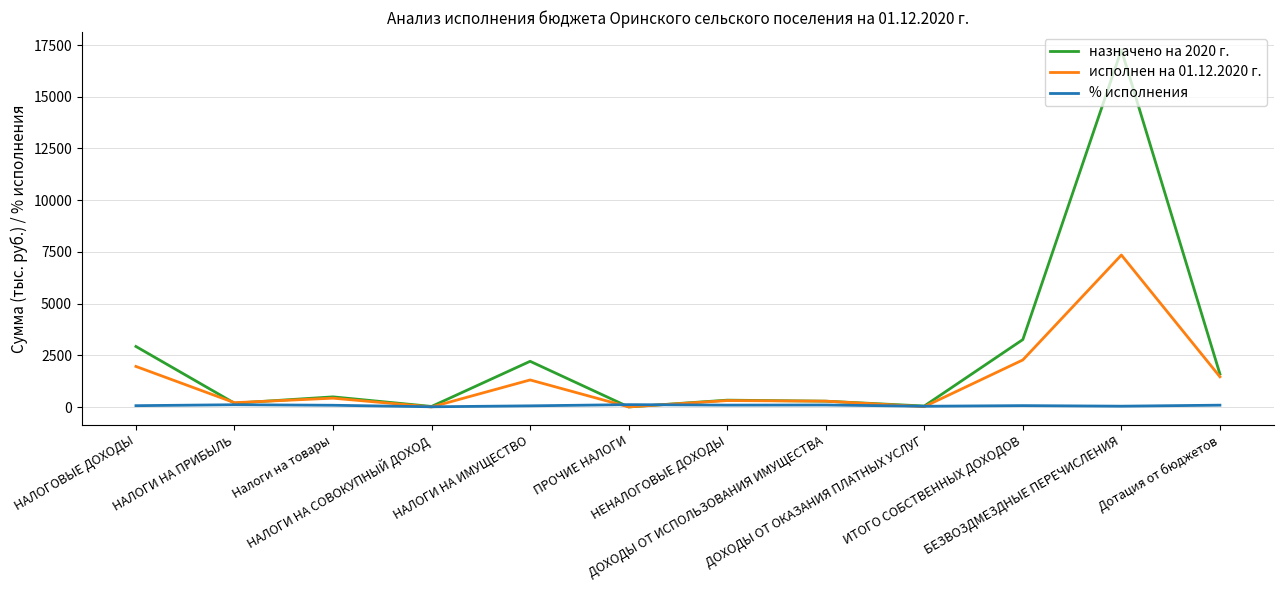

The value of исполнен на 01.12.2020 г. at БЕЗВОЗДМЕЗДНЫЕ ПЕРЕЧИСЛЕНИЯ is 11309.7. True or false?

False